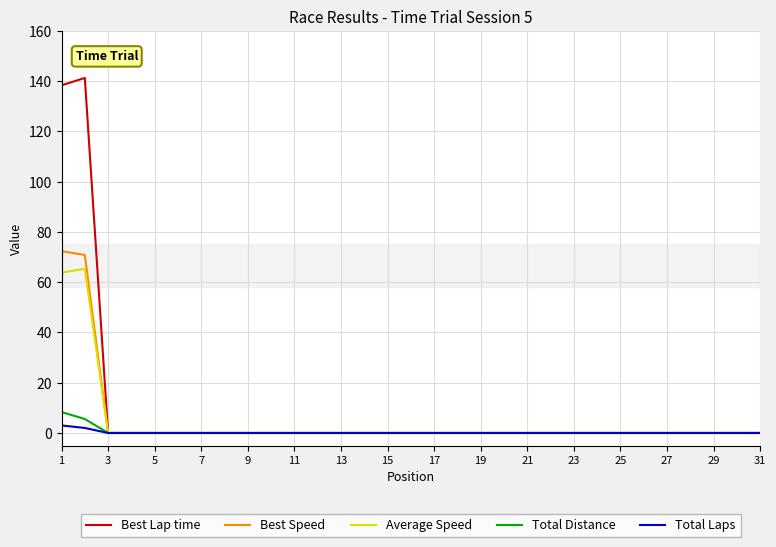

List the series in order of their peak value, lowest first.

Total Laps, Total Distance, Average Speed, Best Speed, Best Lap time